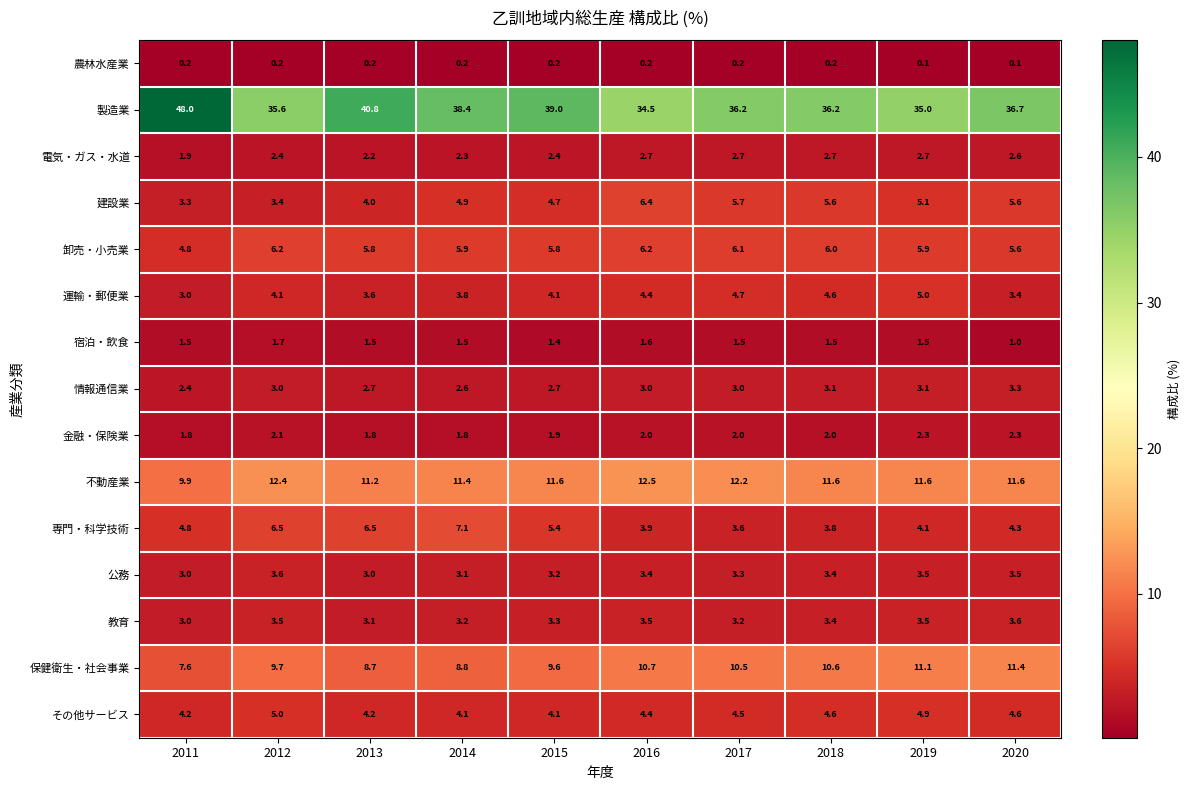

What is the maximum value for その他サービス?

5.0